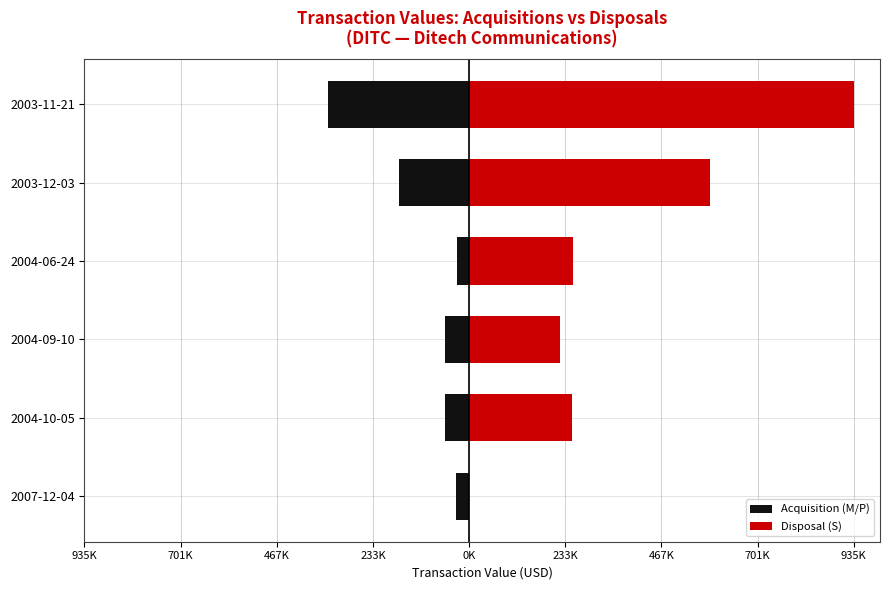

What is the average value of the Acquisition (M/P) series?

-115410